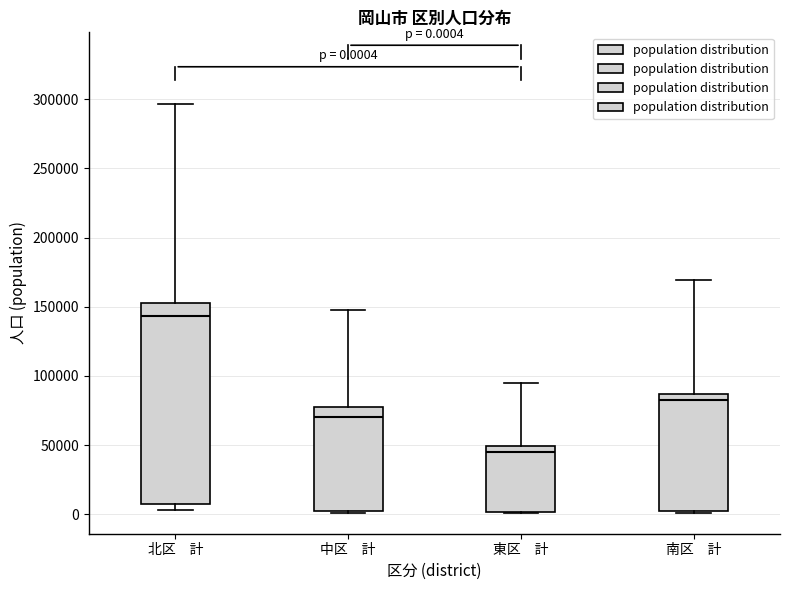

Which box's median line is the lowest?

東区 計